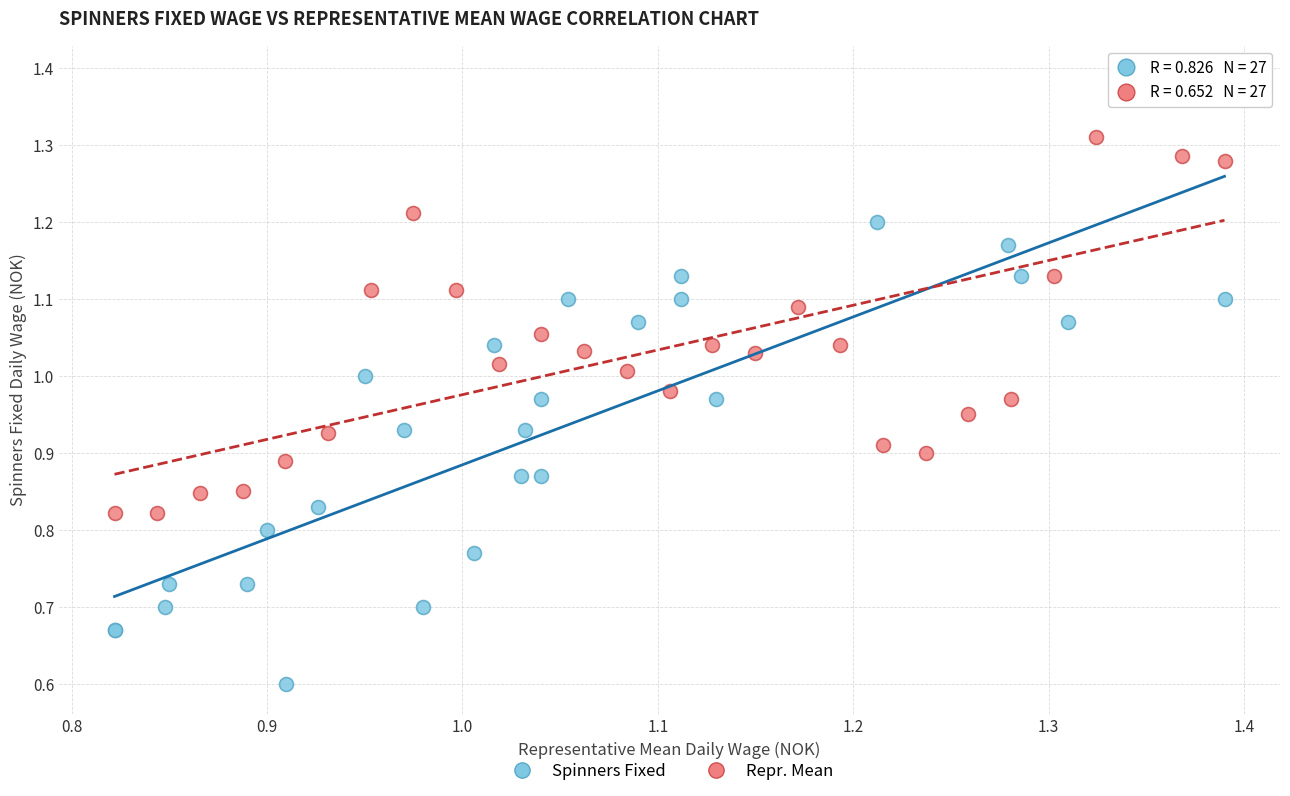

Which series contains the lowest Y value?

Spinners Fixed